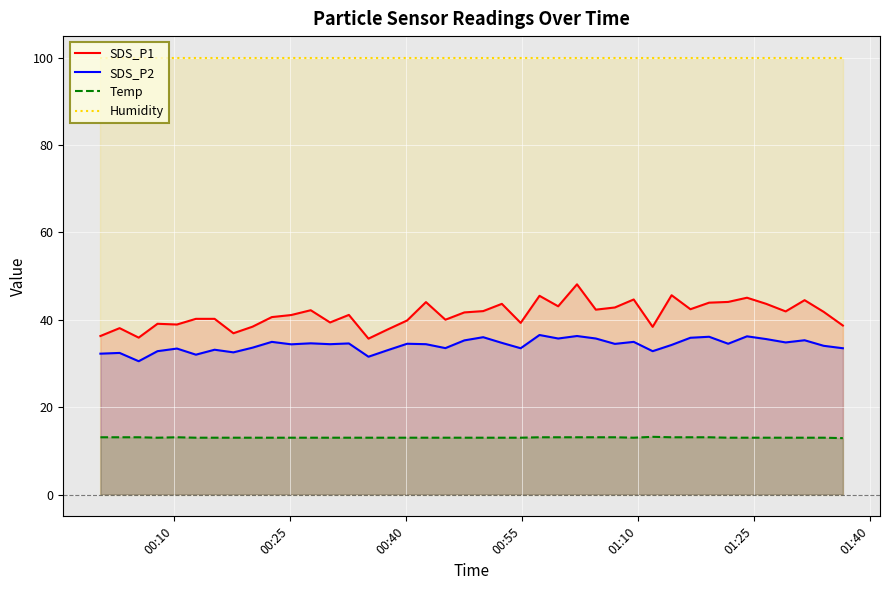

True or false: Humidity and SDS_P2 cross at least once.

False